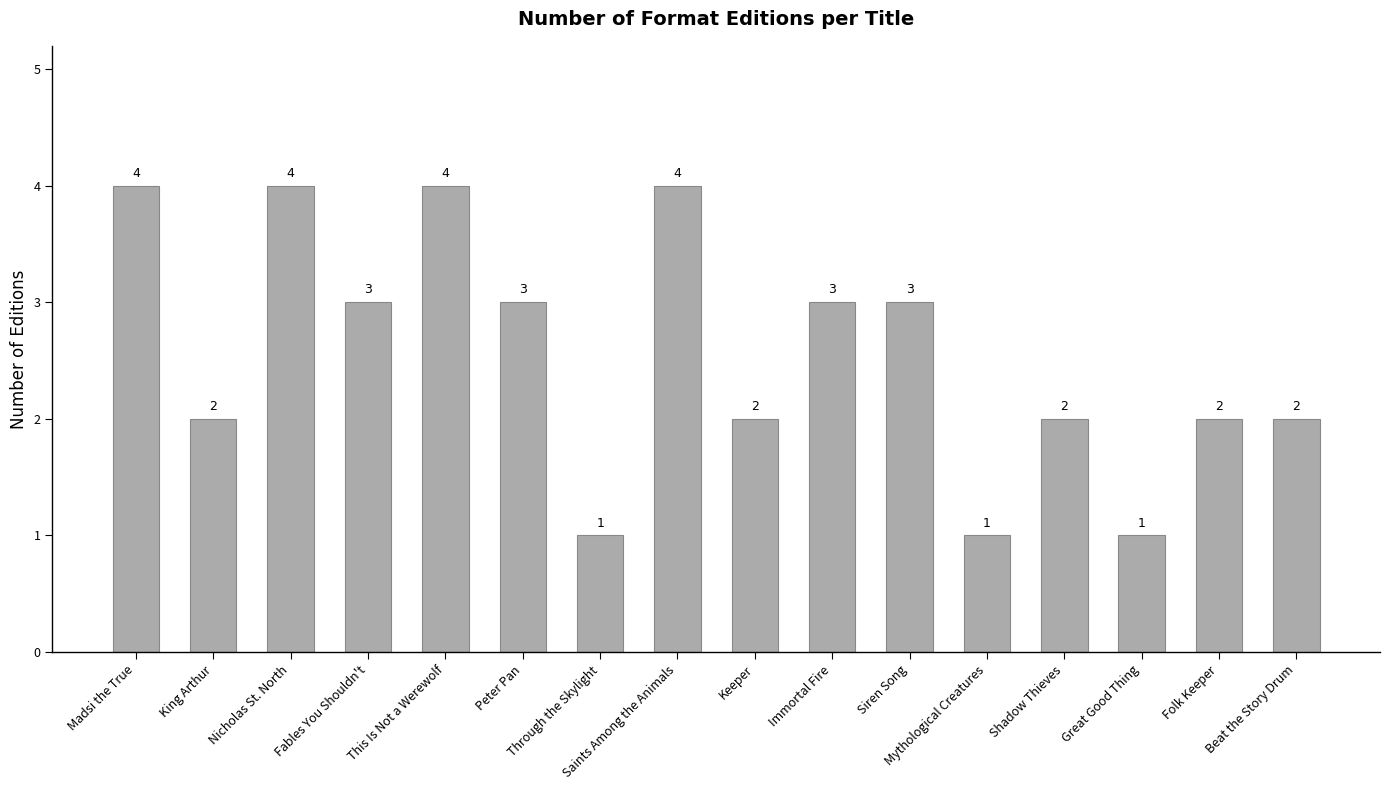

What is the difference between the values at King Arthur and Nicholas St. North?

2